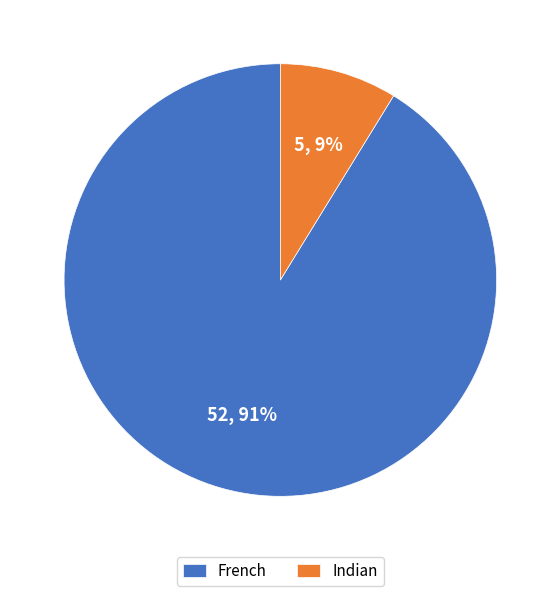

What is the majority slice?

French